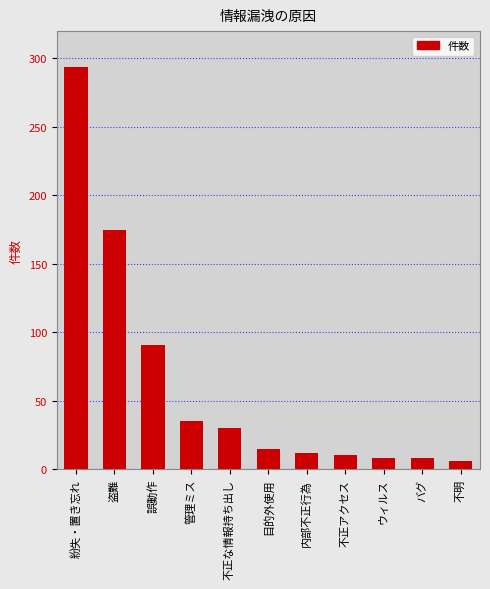

What is the difference between the maximum and second lowest values?

286